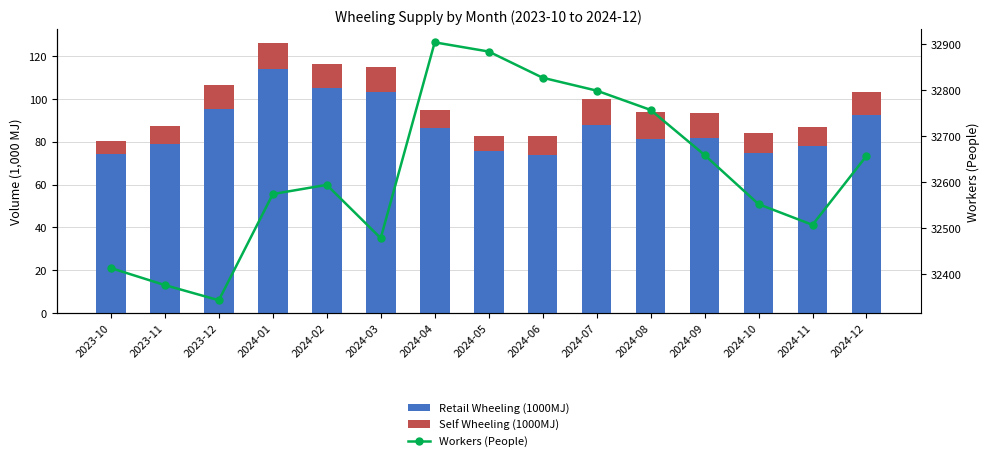

How many groups of bars are there?

15